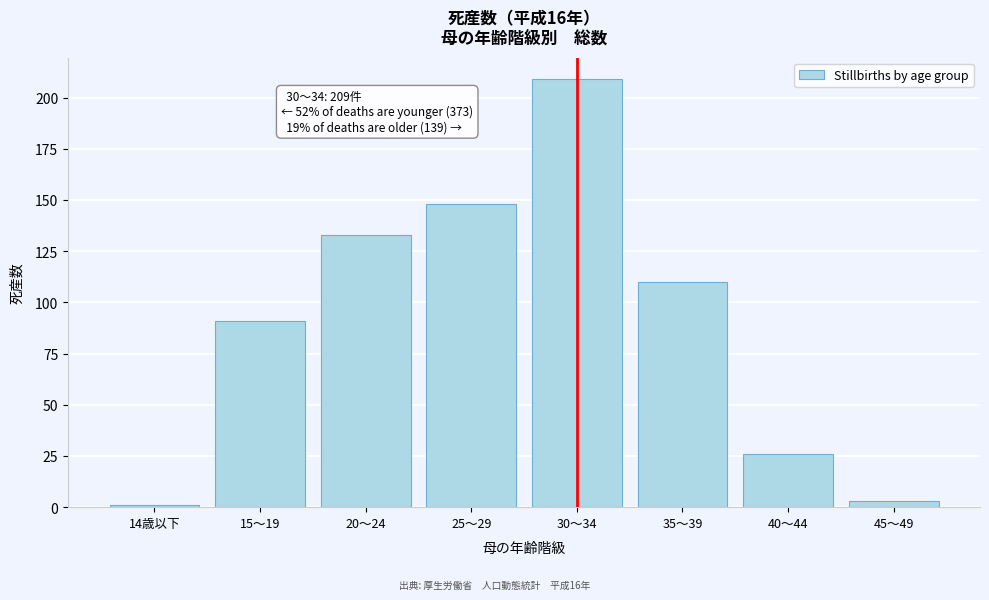

Reading left to right, transcribe all the data shown in this chart.

14歳以下=1	15～19=91	20～24=133	25～29=148	30～34=209	35～39=110	40～44=26	45～49=3